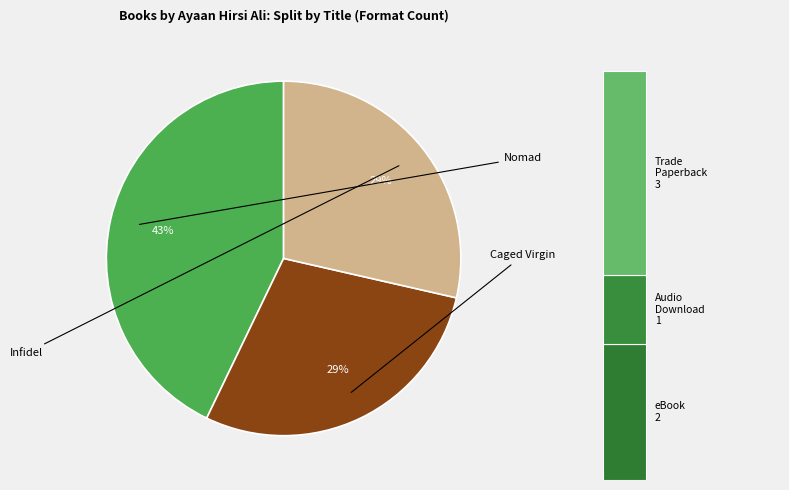

To the nearest percent, what is the difference between the largest and smallest slice percentages?

14%